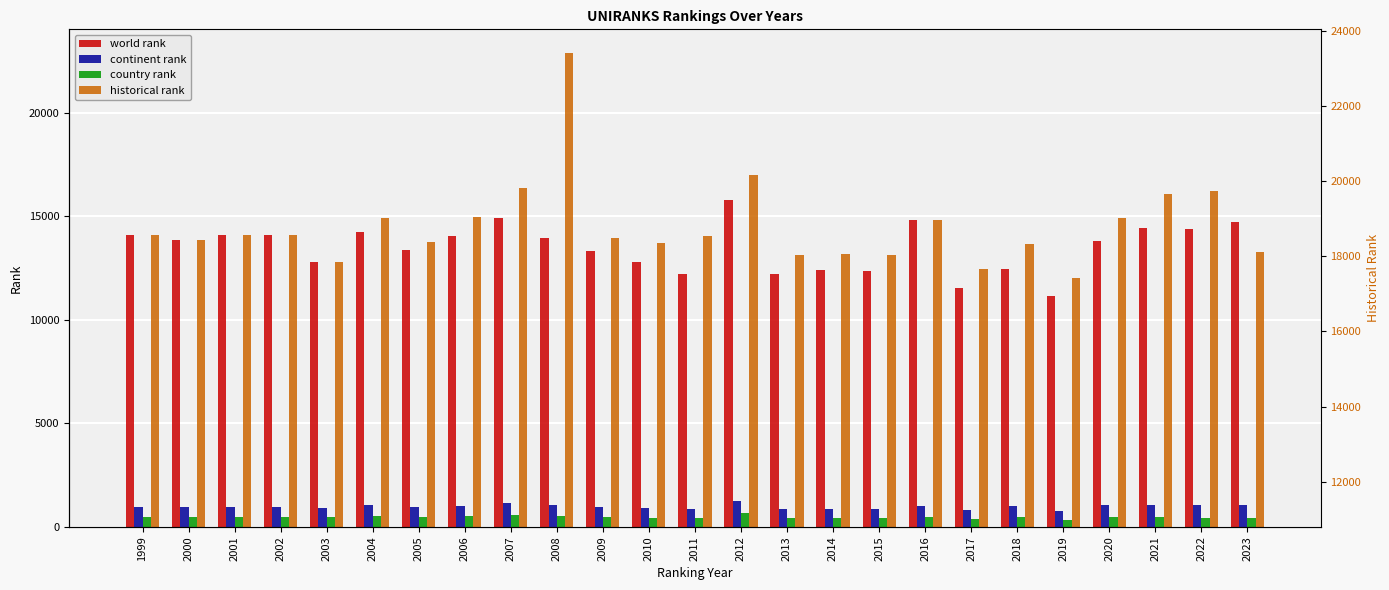

Is it true that world rank equals 14746.0 at 2023?

True